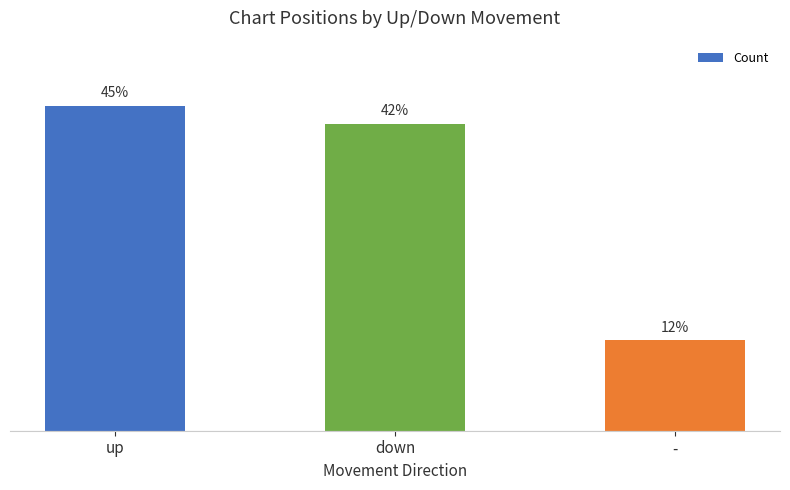

The chart shows a value of 9 at up. True or false?

False